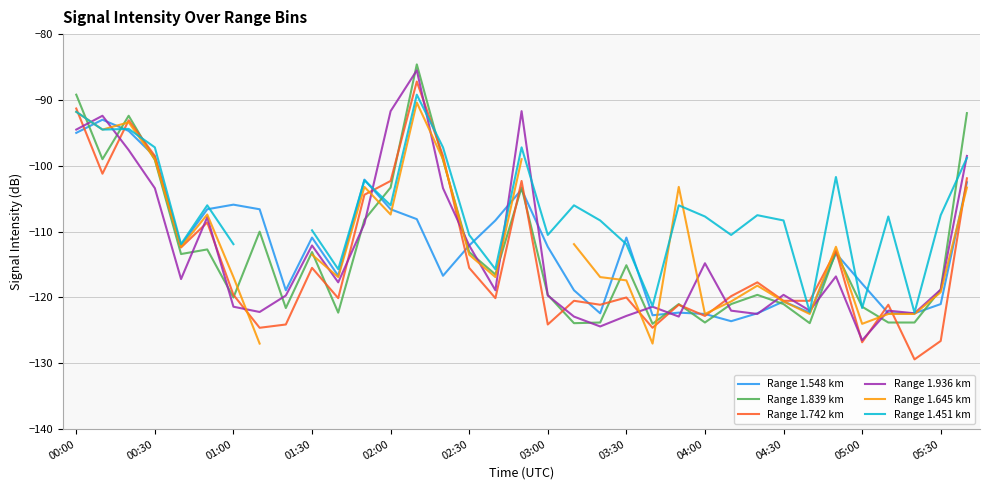

The Range 1.548 km series shows -122.5 at 04:00. True or false?

True